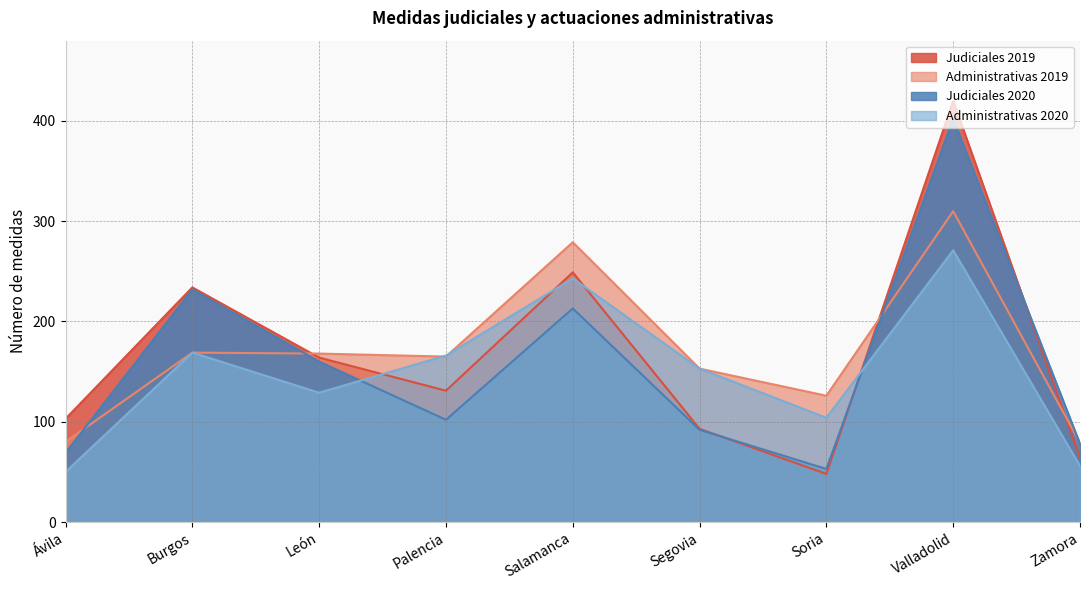

What is the difference between the second highest and minimum values in the Judiciales 2020 series?

179